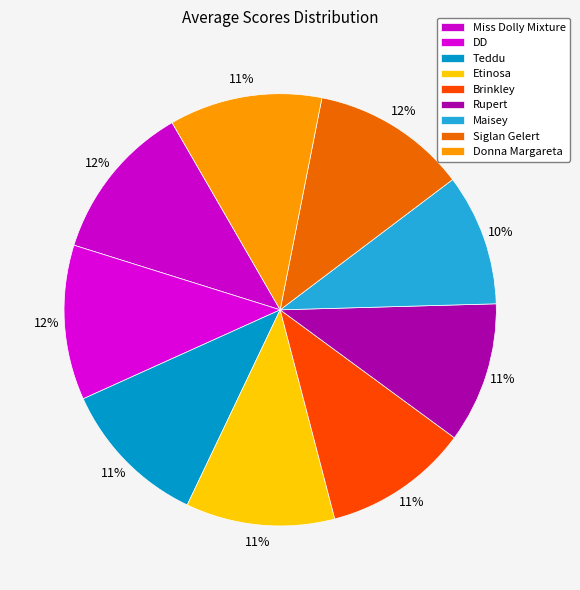

What percentage is the Brinkley slice, to the nearest percent?

11%